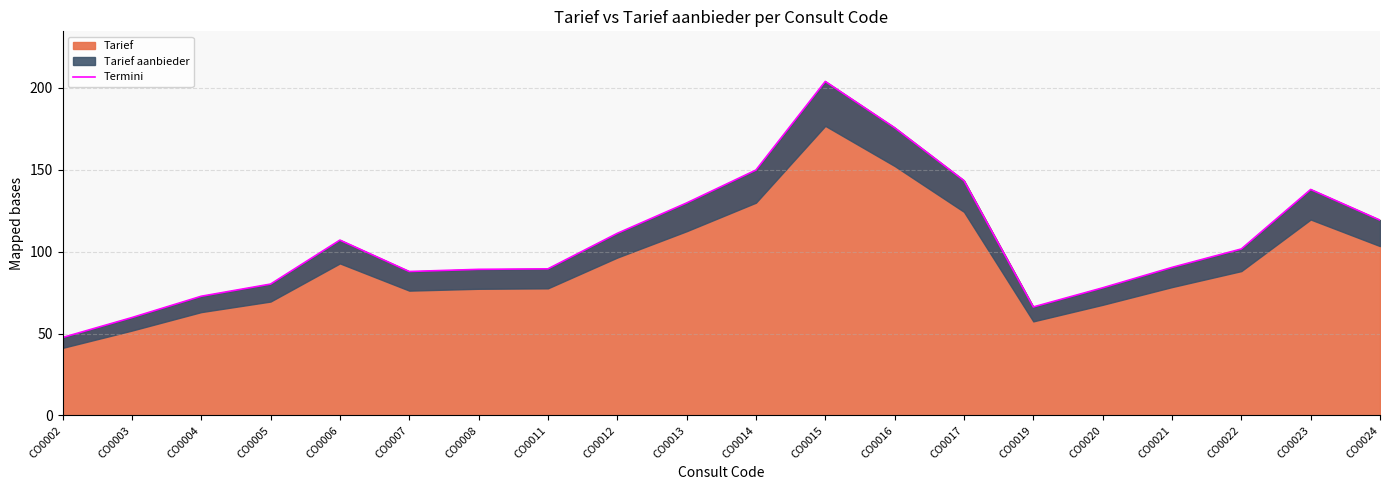

Reading left to right, what are all the values shown in this chart?

47.6	59.7	72.7	80.2	107.0	87.8	89.2	89.5	111.1	129.7	149.7	203.8	175.6	143.3	66.2	77.9	90.3	101.6	137.9	119.2